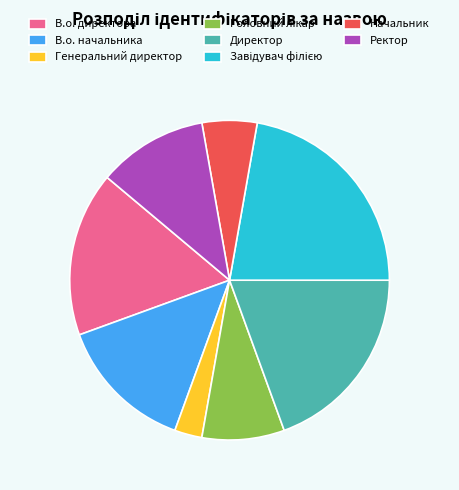

How many segments does this pie chart have?

8